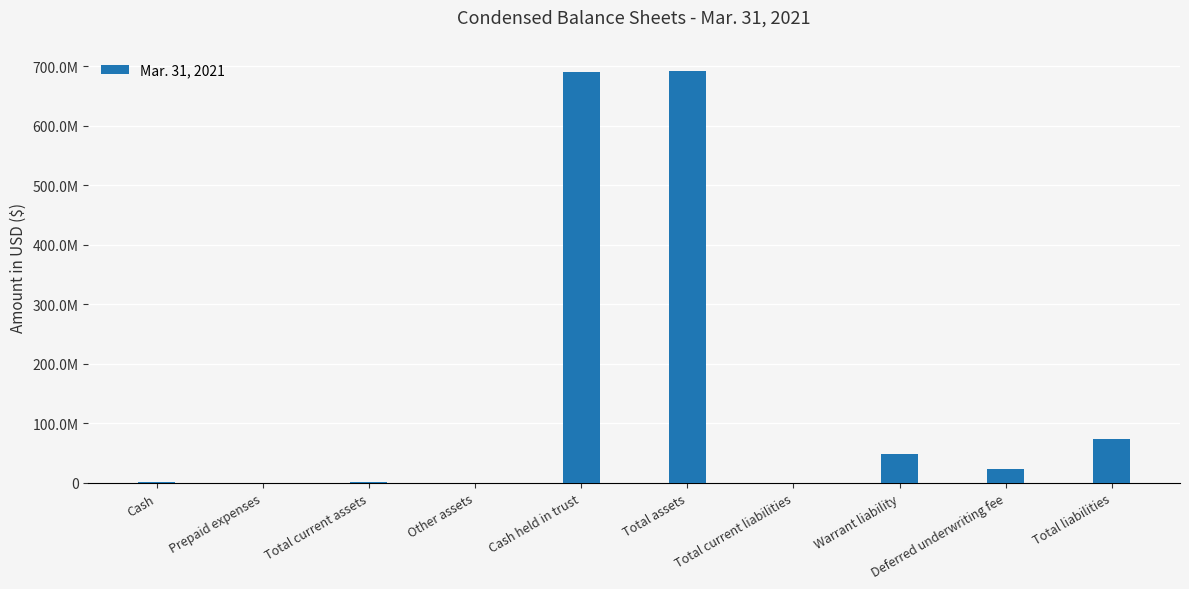

What is the value of the 10th bar from the left?

73121333